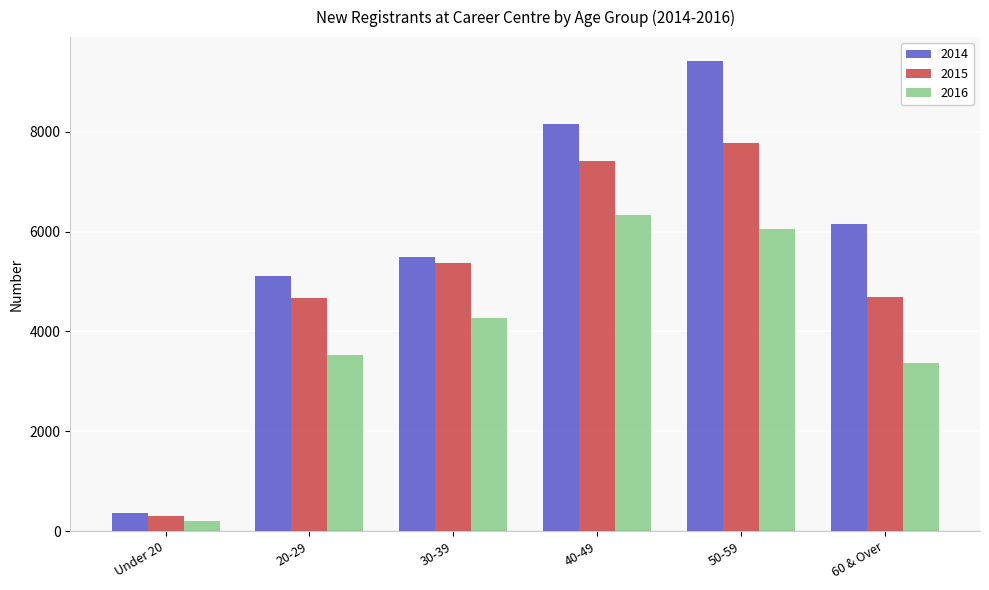

The value of 2016 at 30-39 is 1432. True or false?

False